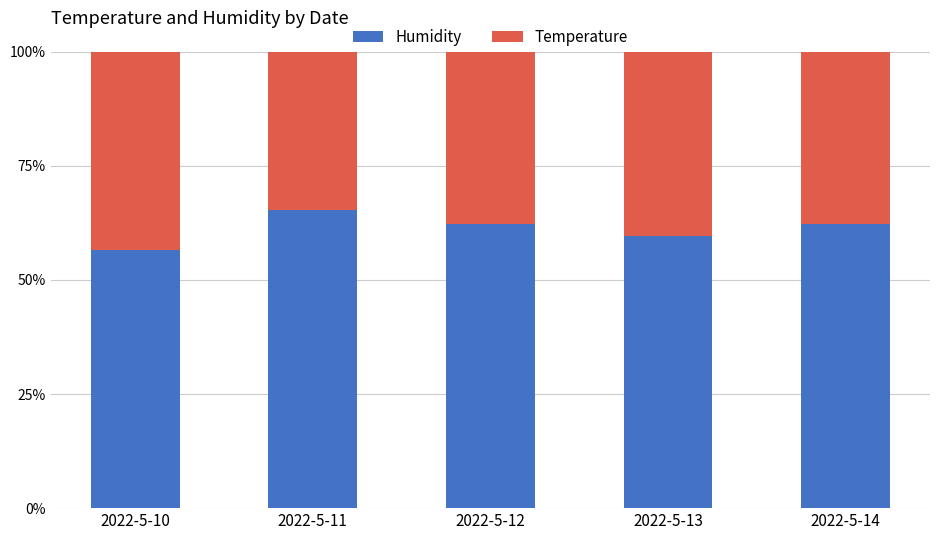

Read the Humidity value at 2022-5-10.

56.6